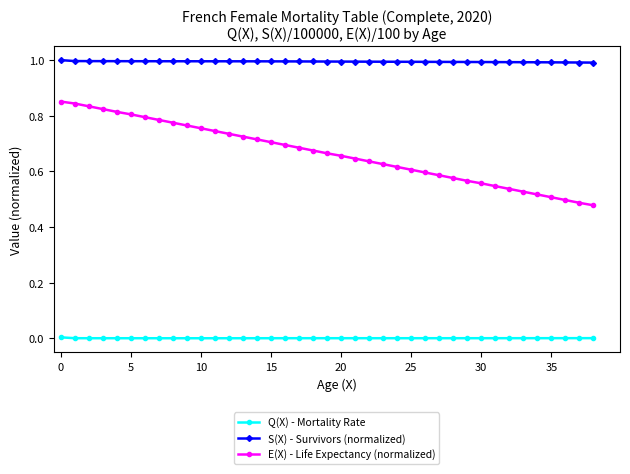

Rank the series by their maximum value, from lowest to highest.

Q(X) - Mortality Rate, E(X) - Life Expectancy (normalized), S(X) - Survivors (normalized)